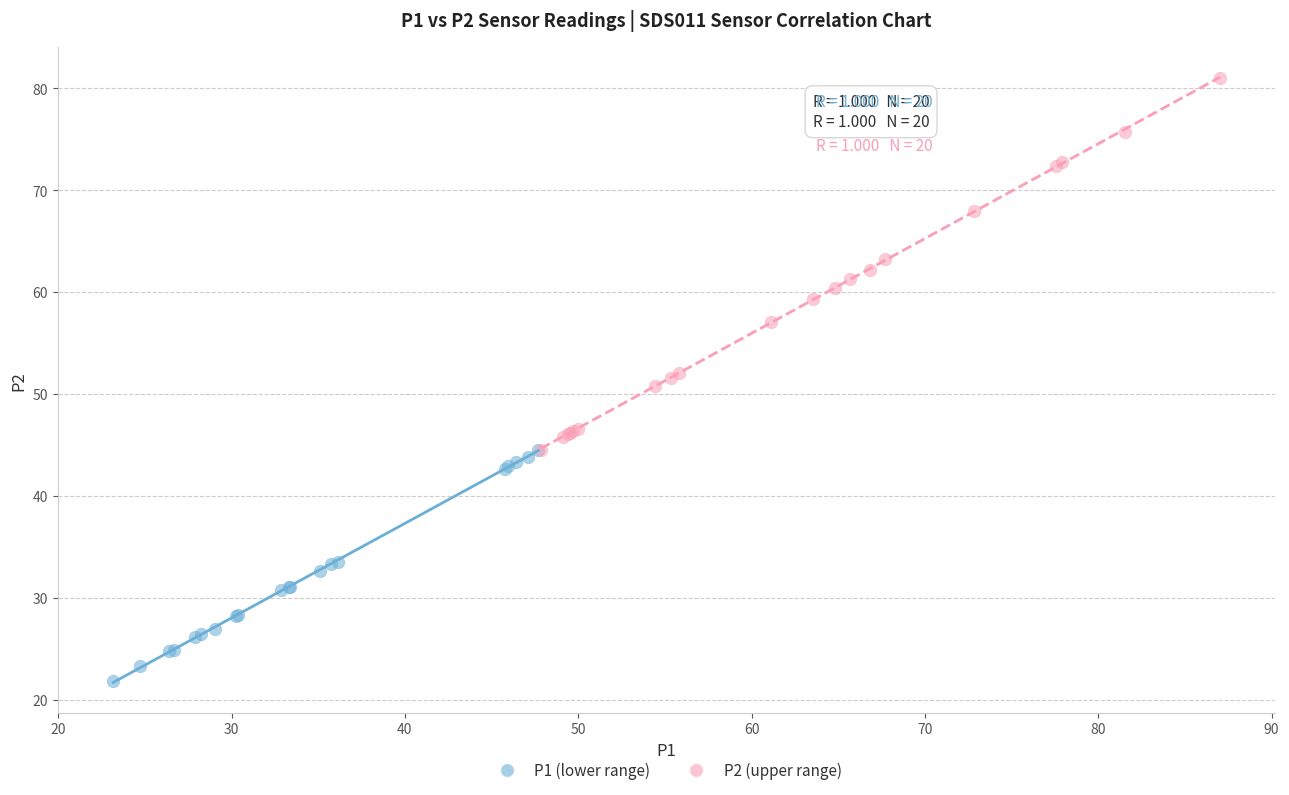

Which series contains the highest Y value?

P2 (upper range)